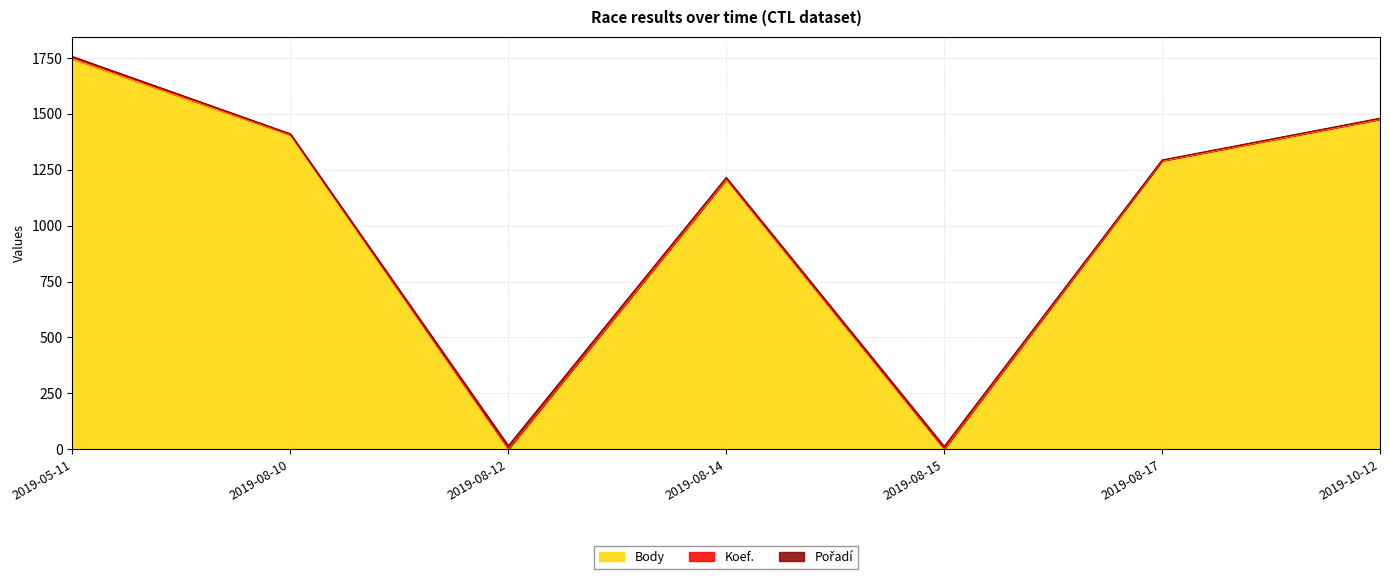

Rank the series by their maximum value, from highest to lowest.

Body, Pořadí, Koef.